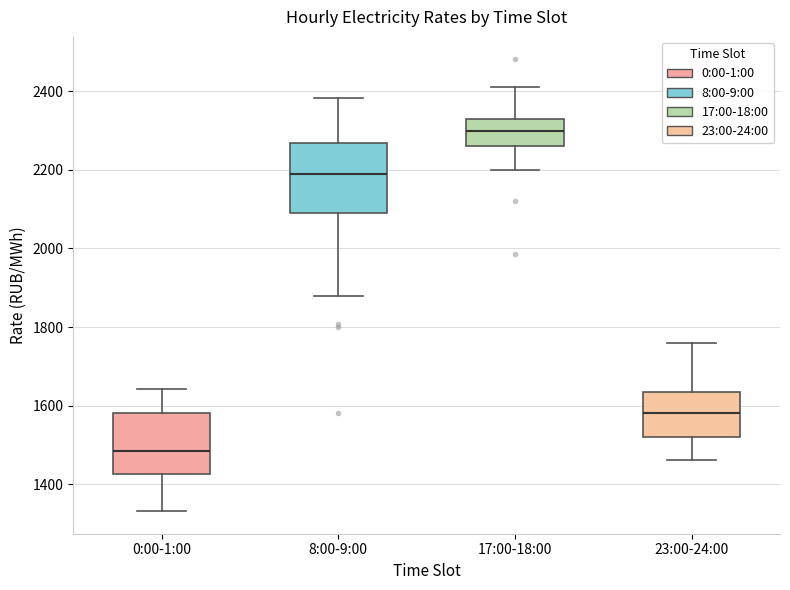

Where is the upper edge of the box for 8:00-9:00 on the y-axis? The values are not printed on the chart, so give them approximately, as read against the axis.

2260